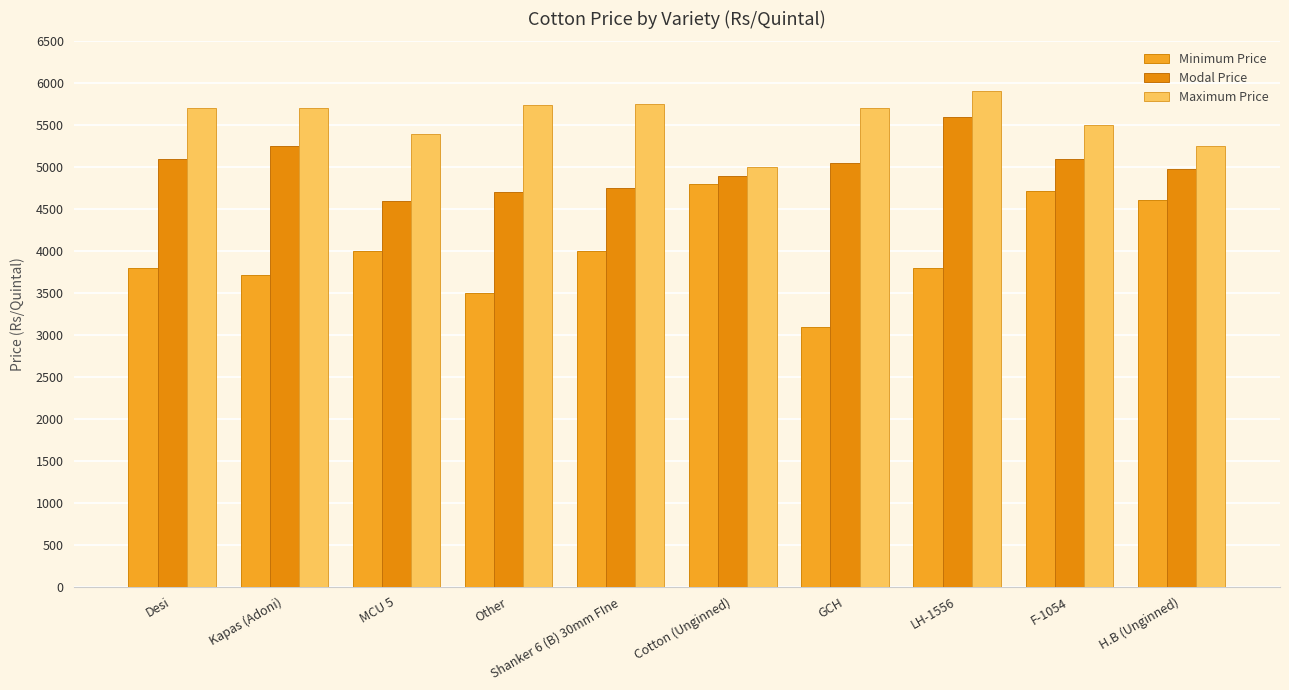

What is the difference between the Minimum Price values at LH-1556 and F-1054?

911